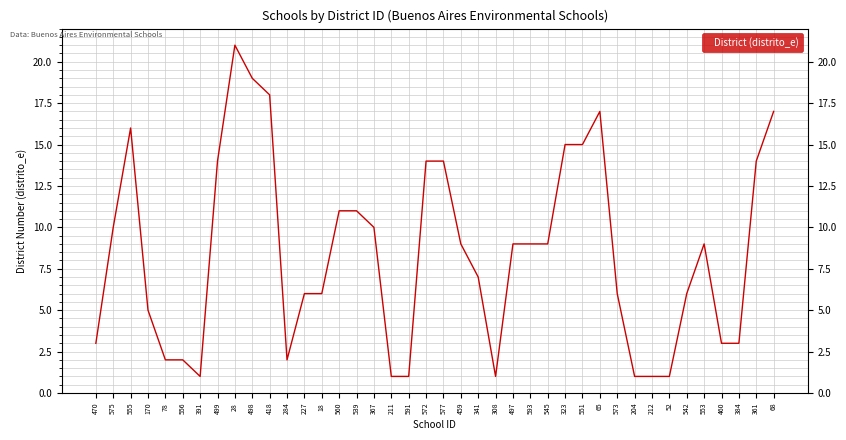

How many data points are above 9?

16